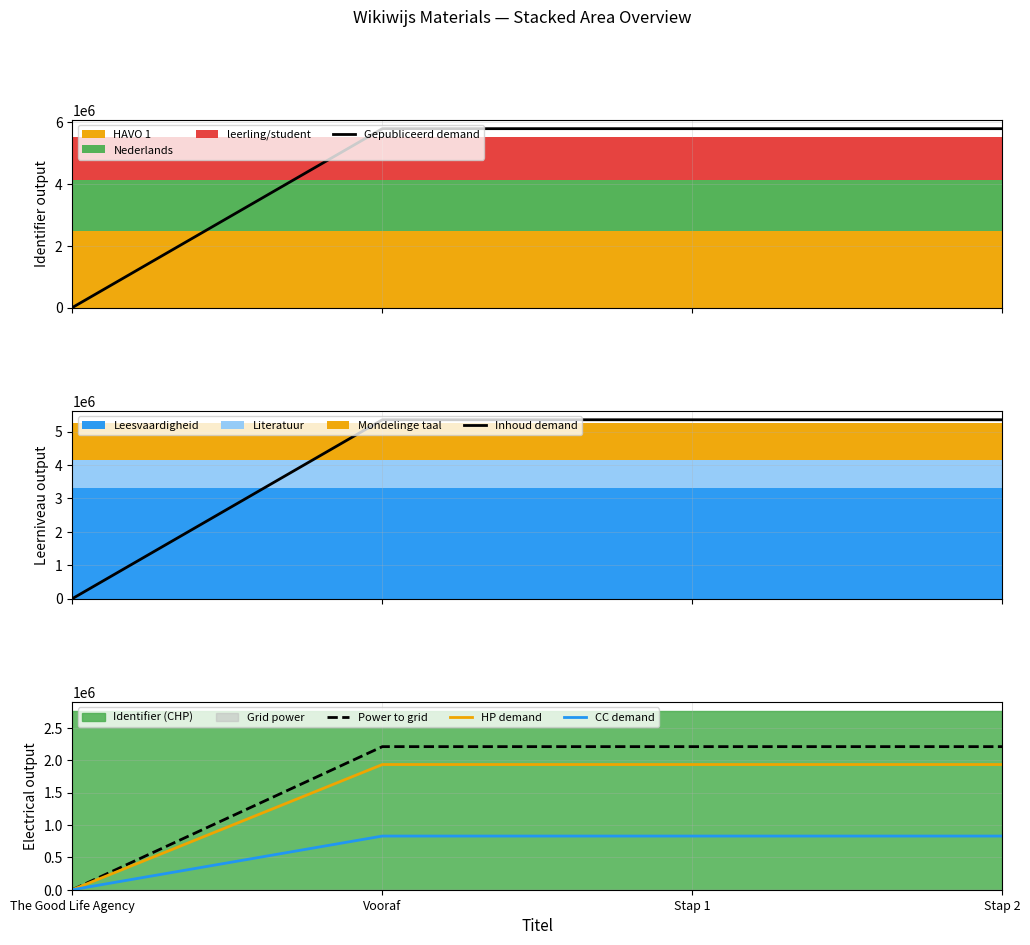

At which label is HP demand closest to 966370?

Vooraf